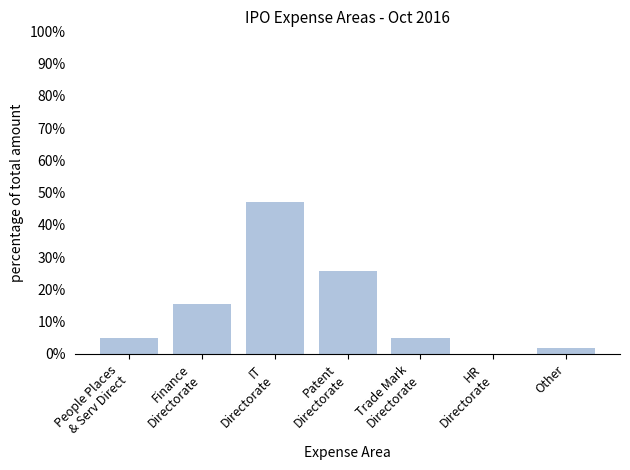

What is the sum of all values?

100.0